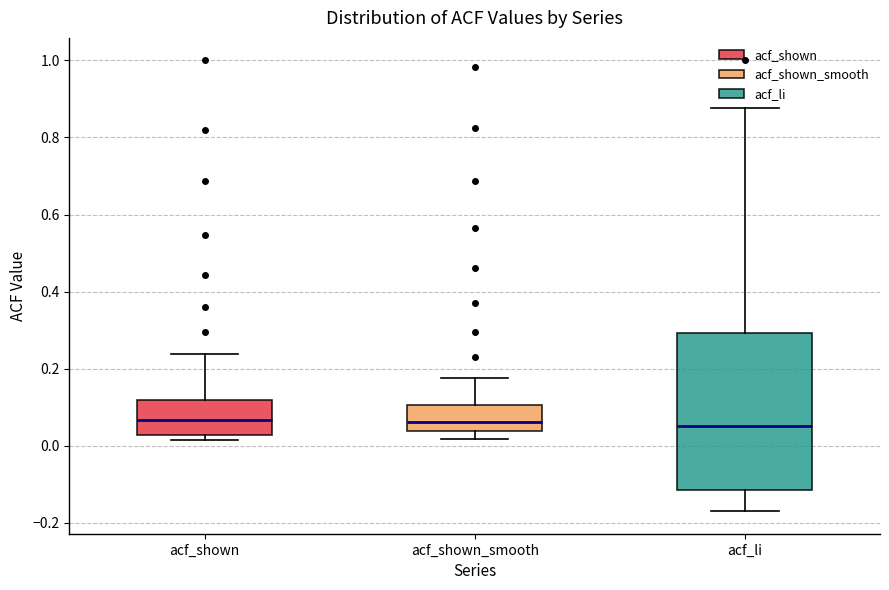

Reading left to right, transcribe this box plot: for each box, give where its median line is, the range the box spans, and where its two whiskers end, as read against the y-axis. The values are not printed on the chart, so give them approximately, as read against the axis.

acf_shown: median 0.06, box 0.02 to 0.12, whiskers 0.02 (just below the box's lower edge) to 0.24
acf_shown_smooth: median 0.06, box 0.04 to 0.10, whiskers 0.02 to 0.18
acf_li: median 0.06, box -0.12 to 0.30, whiskers -0.16 to 0.88